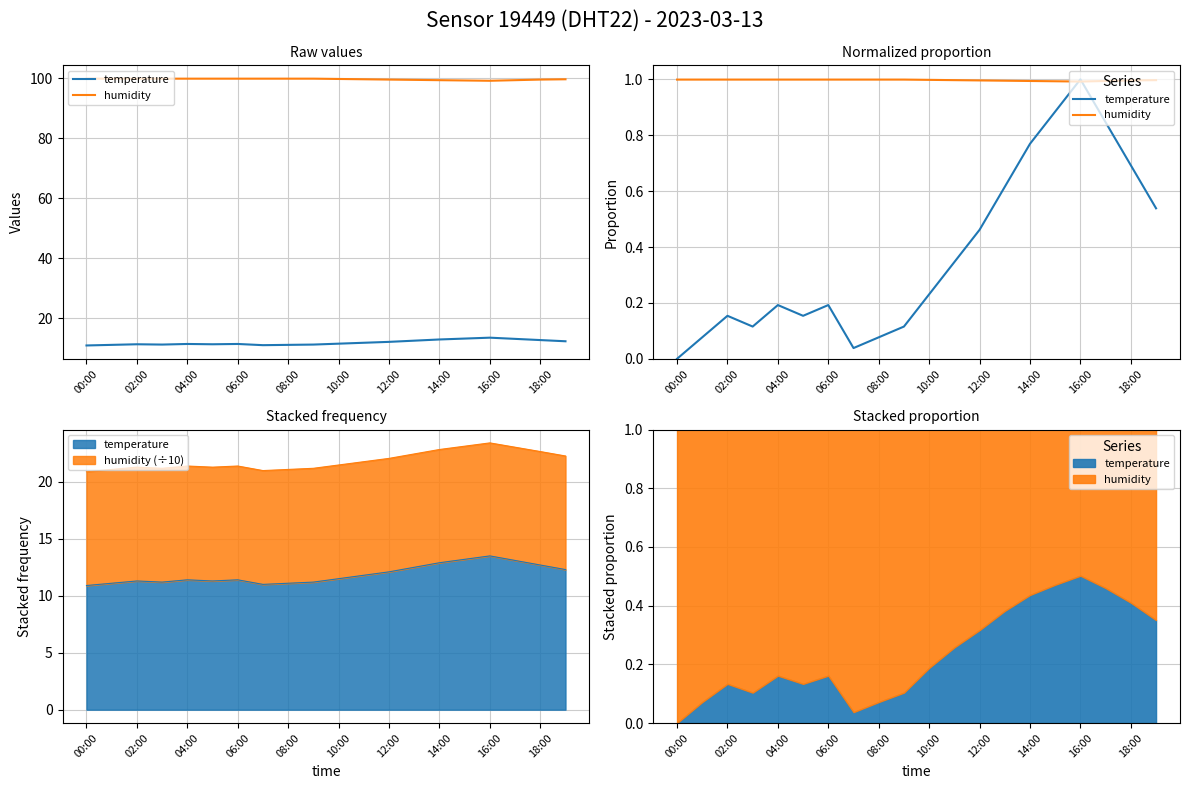

Rank the categories by humidity value from lowest to highest.

16, 15, 14, 17, 13, 12, 18, 11, 19, 10, 00:00, 02:00, 04:00, 06:00, 08:00, 10:00, 12:00, 14:00, 16:00, 18:00